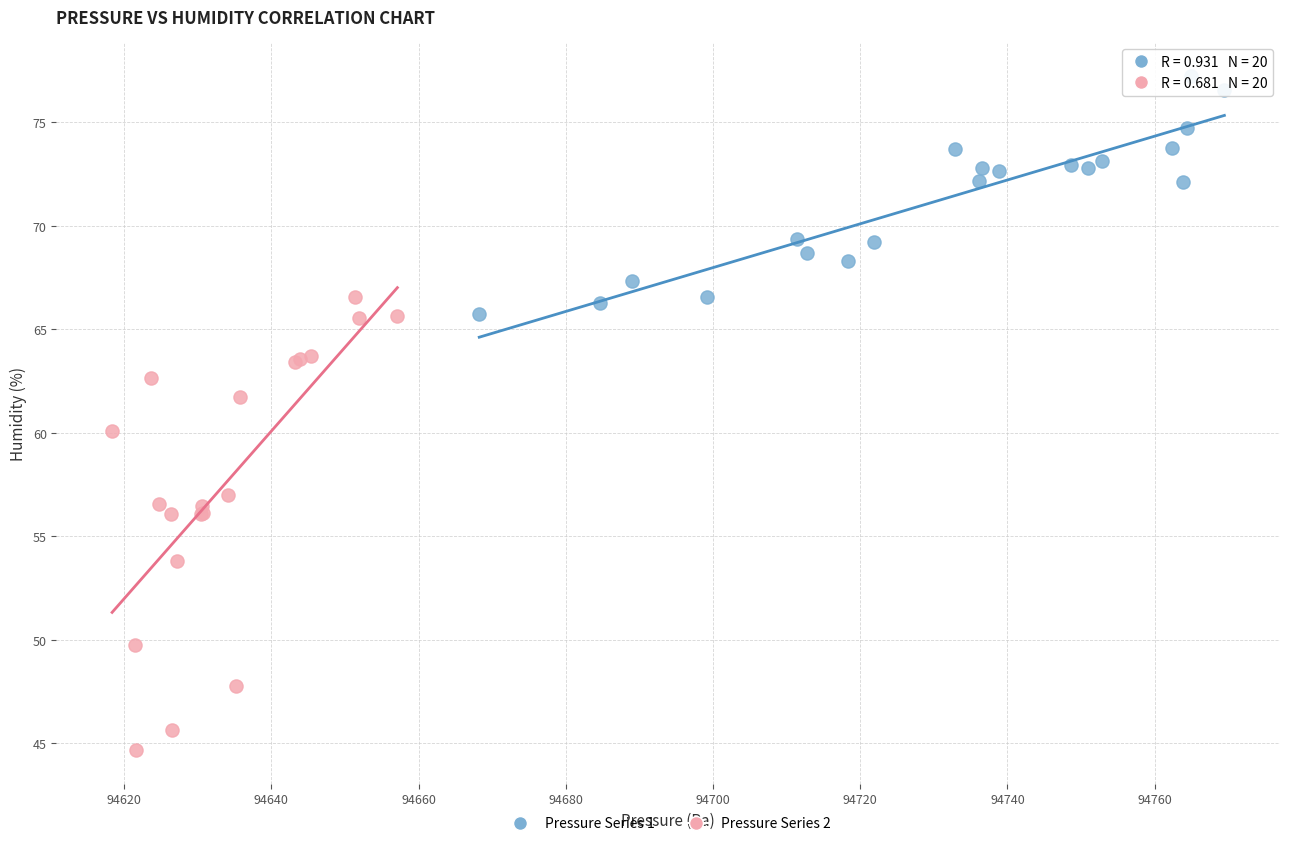

Which series contains the lowest Y value?

Pressure Series 2